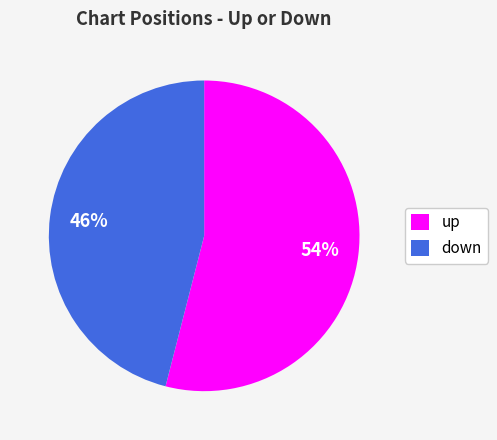

To the nearest percent, what percentage of the pie is down?

46%